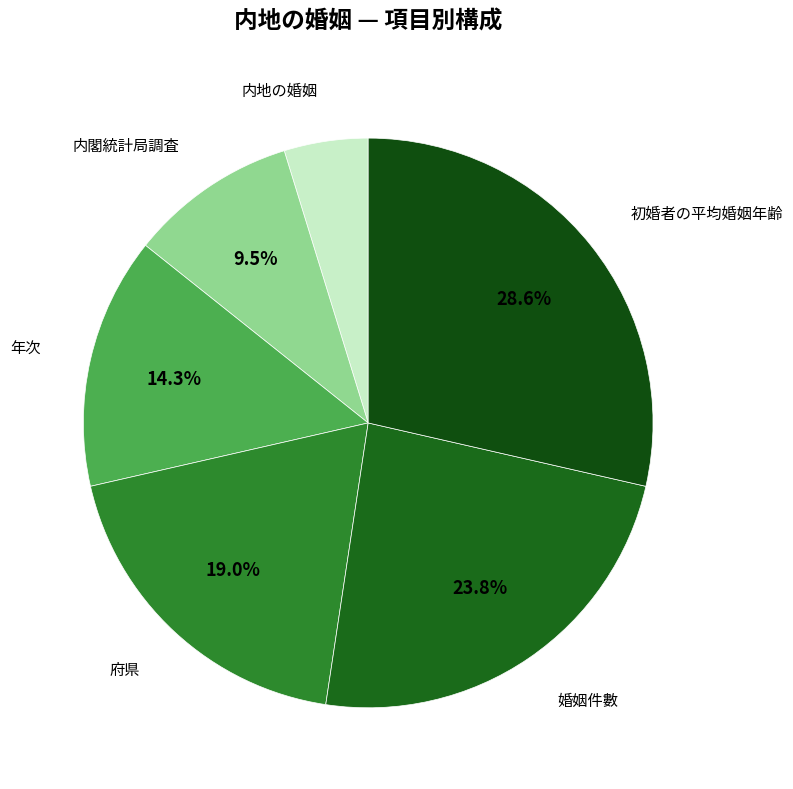

Which slice is the smallest?

内地の婚姻